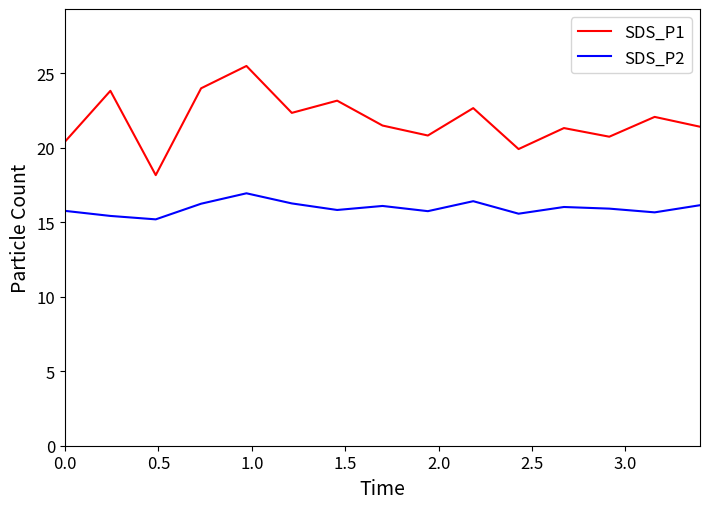

Which series has the largest range (max minus min)?

SDS_P1